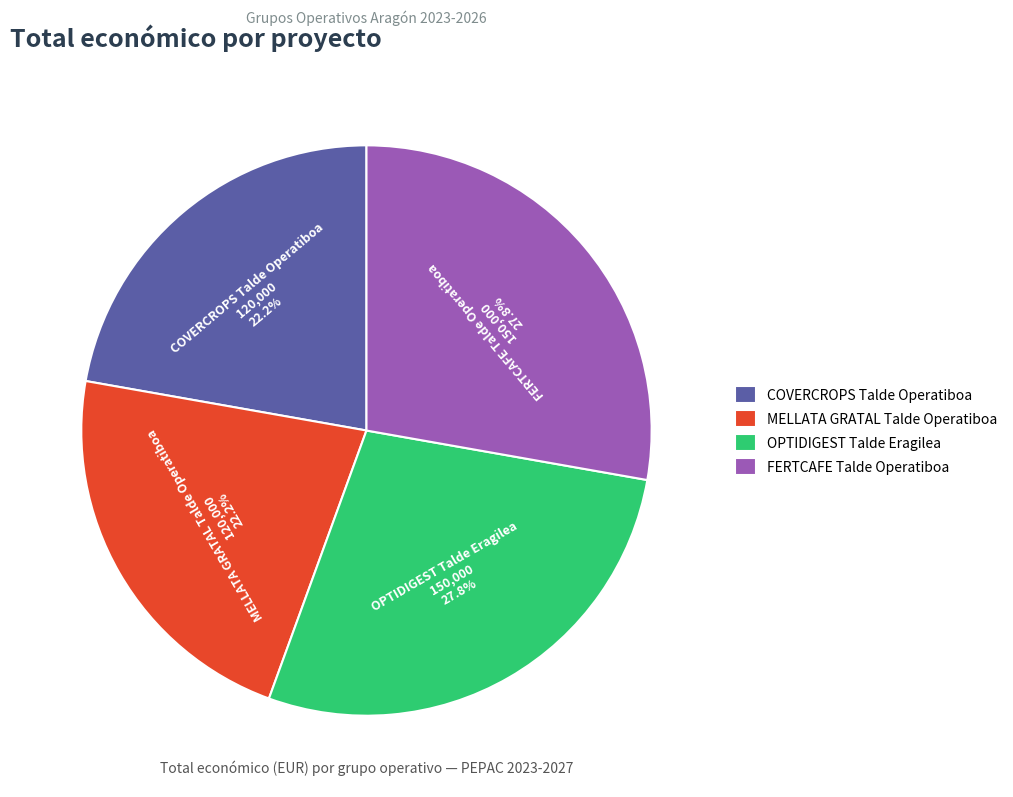

To the nearest percent, what is the average slice percentage?

25%